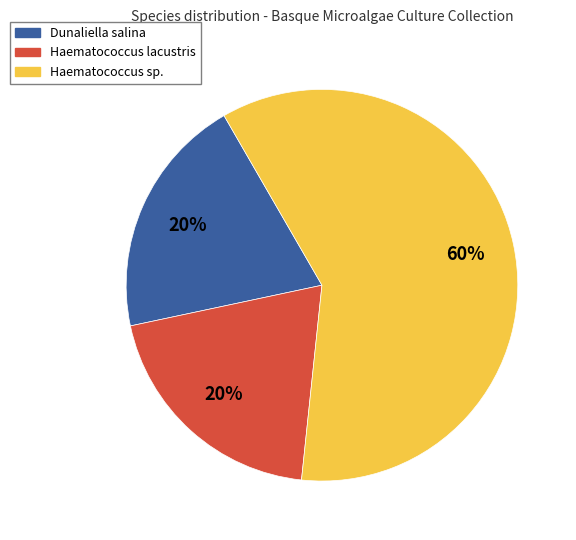

Is there any slice that represents more than half of the pie?

Yes